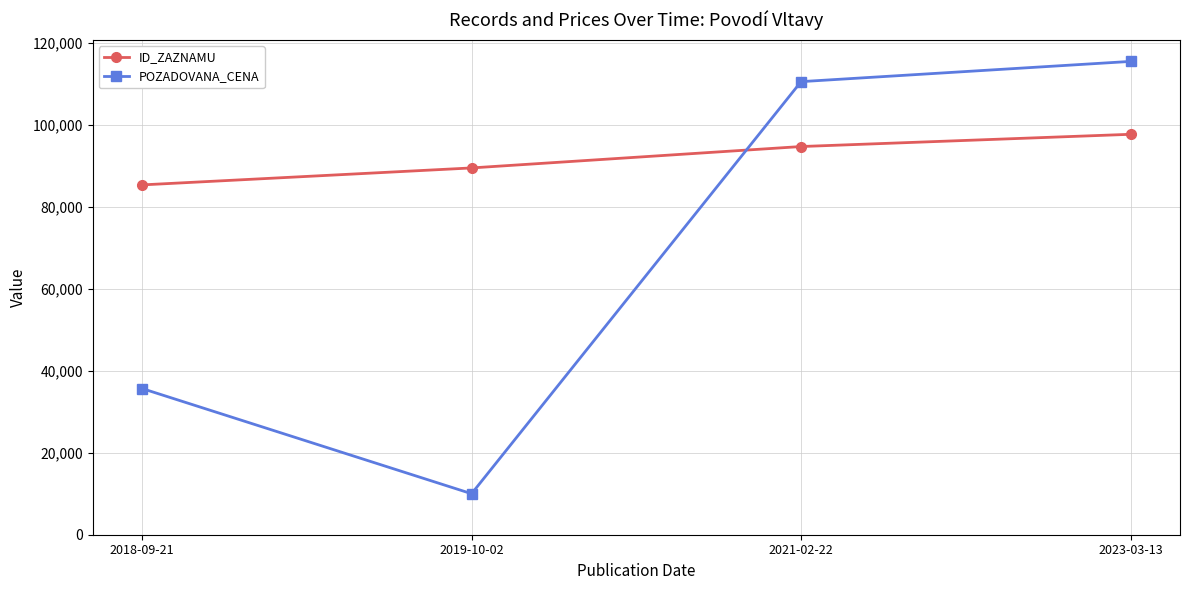

Rank the categories by ID_ZAZNAMU value from highest to lowest.

2023-03-13, 2021-02-22, 2019-10-02, 2018-09-21